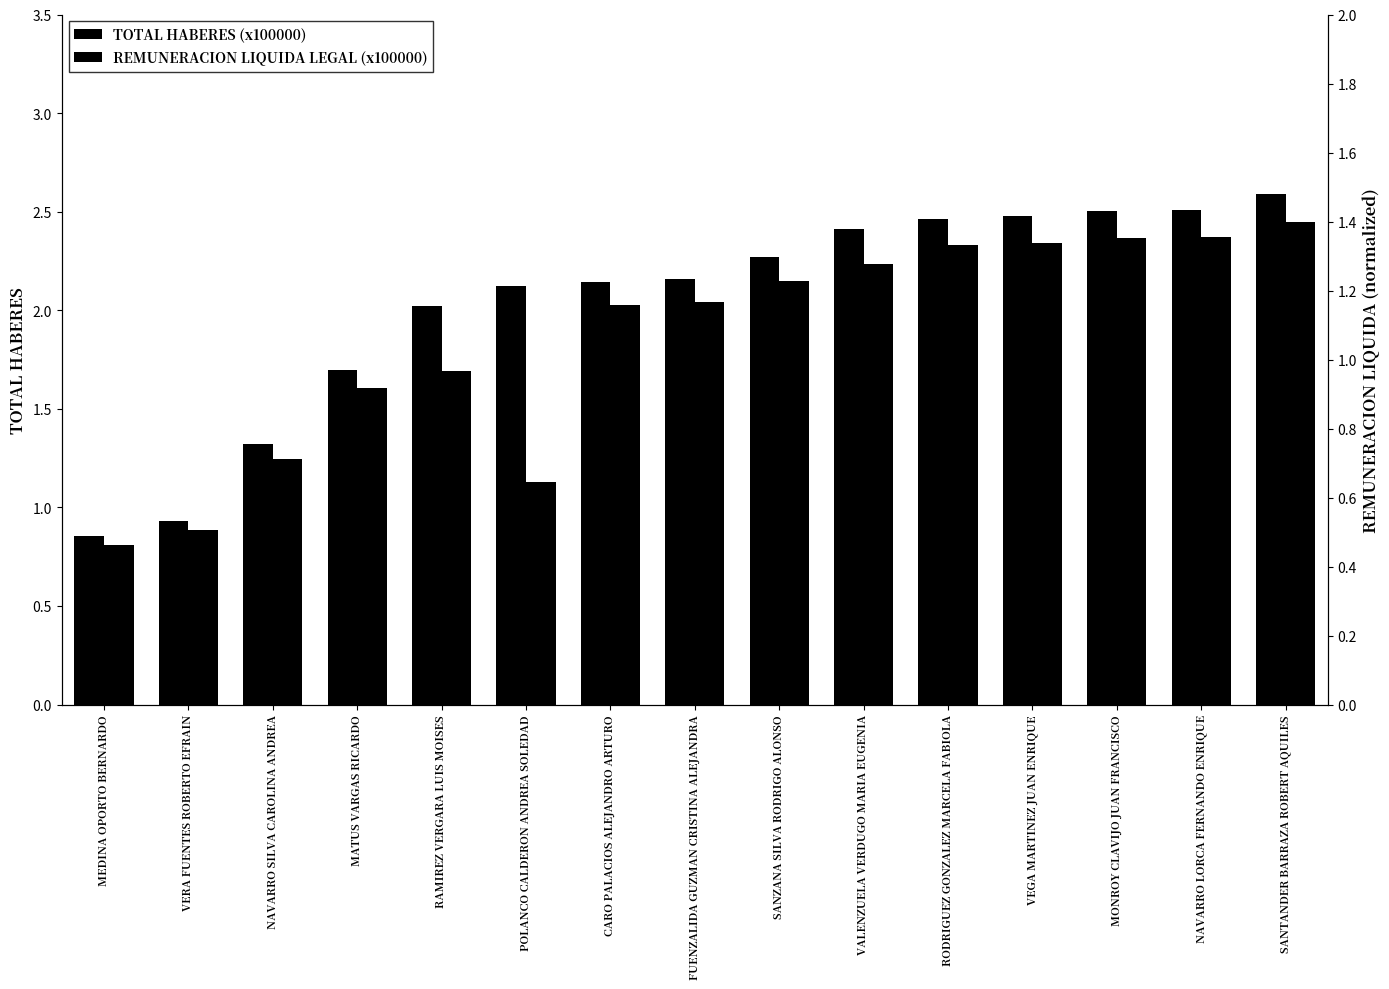

Between NAVARRO LORCA FERNANDO ENRIQUE and NAVARRO SILVA CAROLINA ANDREA, which is larger?

NAVARRO LORCA FERNANDO ENRIQUE